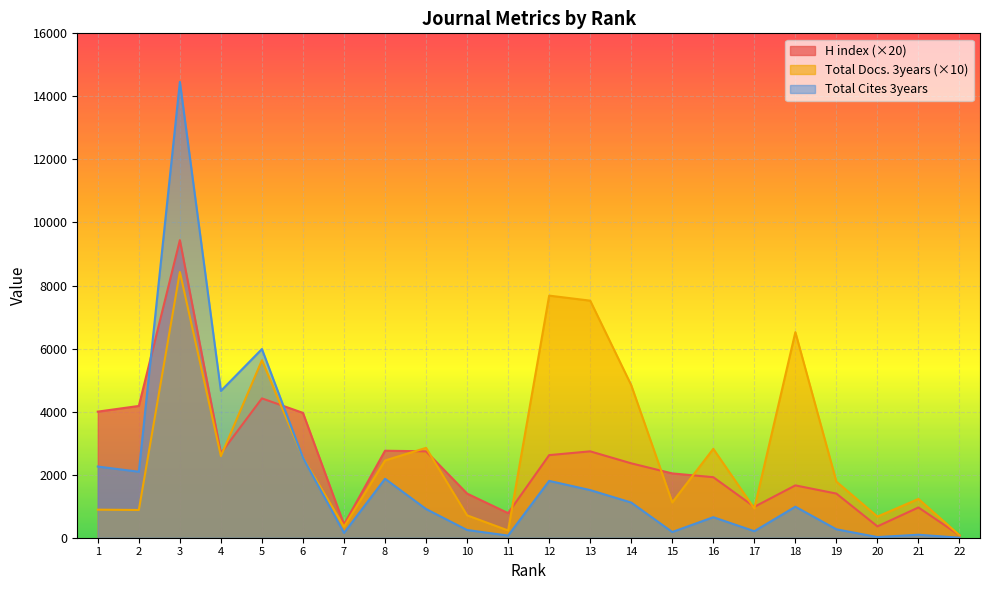

What is the value of the Total Cites (3years) point at the 10th from the left?

245